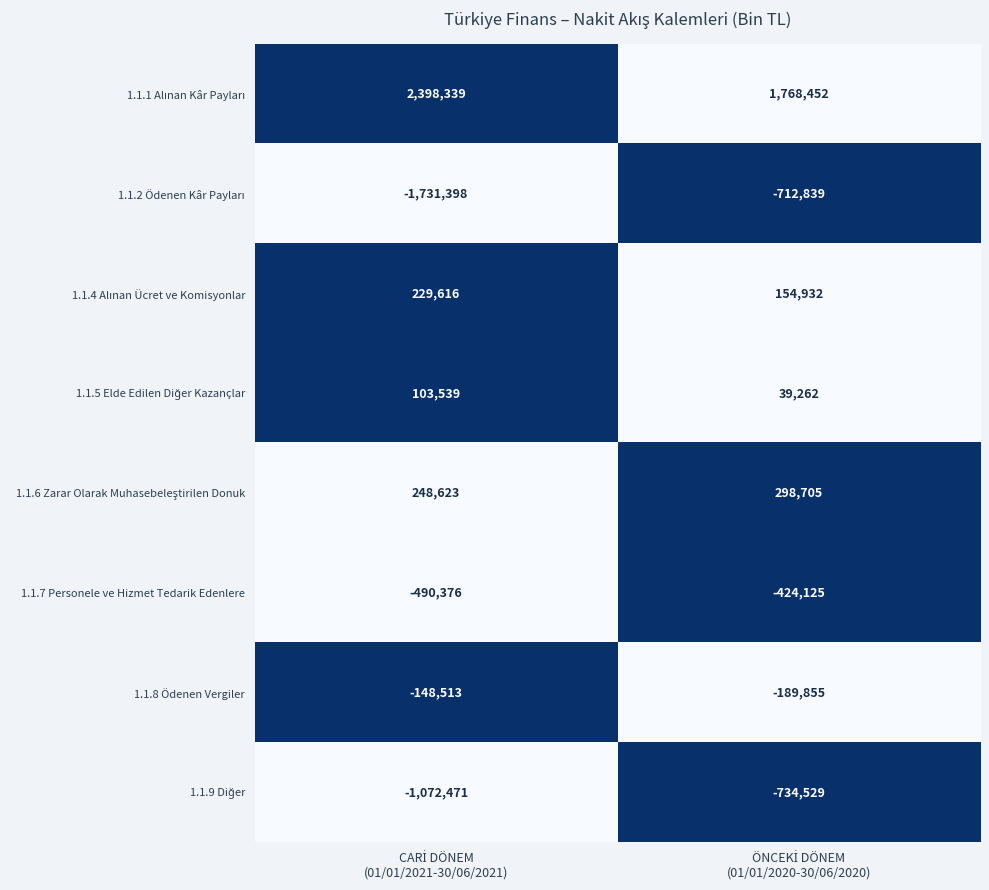

What is the smallest value displayed?

-1731398